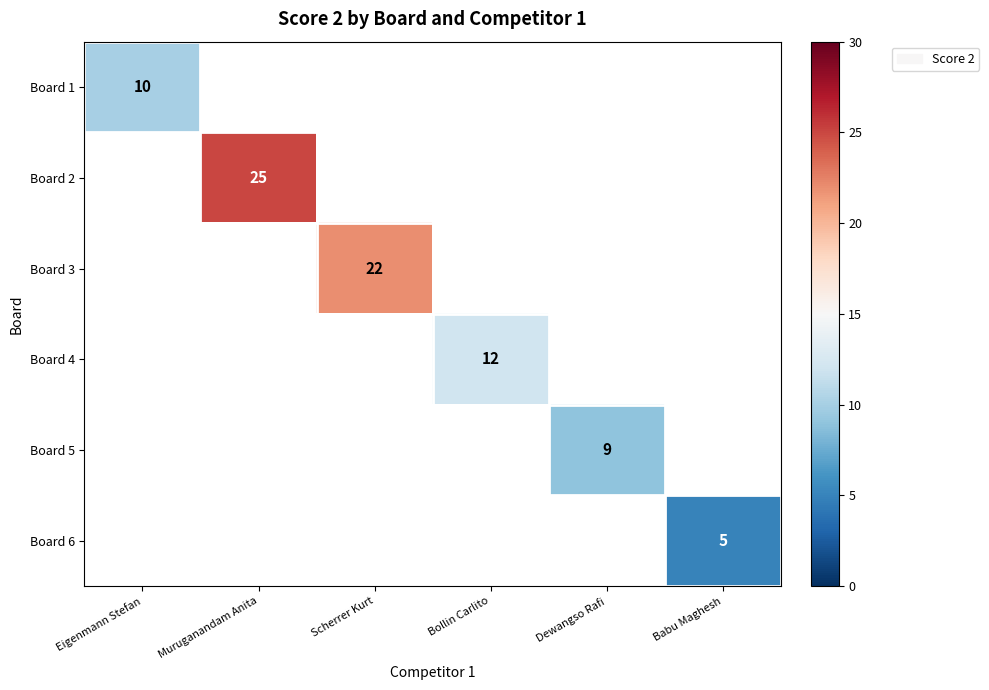

True or false: Board 4 has a value of 21 at Bollin Carlito.

False